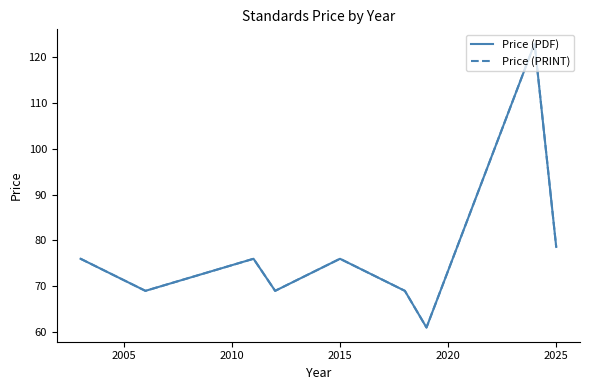

Does the chart display data point markers on the line(s)?

No